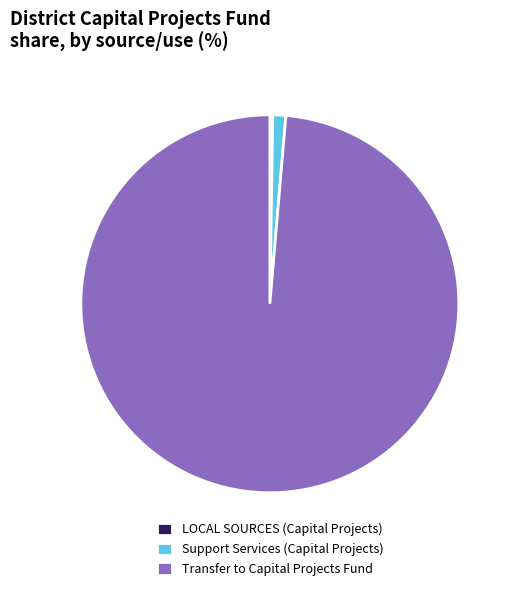

Is there a majority slice in this chart?

Yes